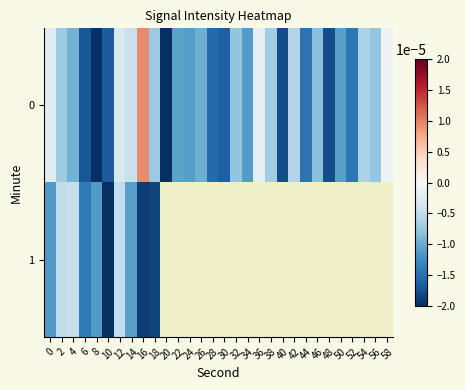

How many values in 0 are above zero?

1